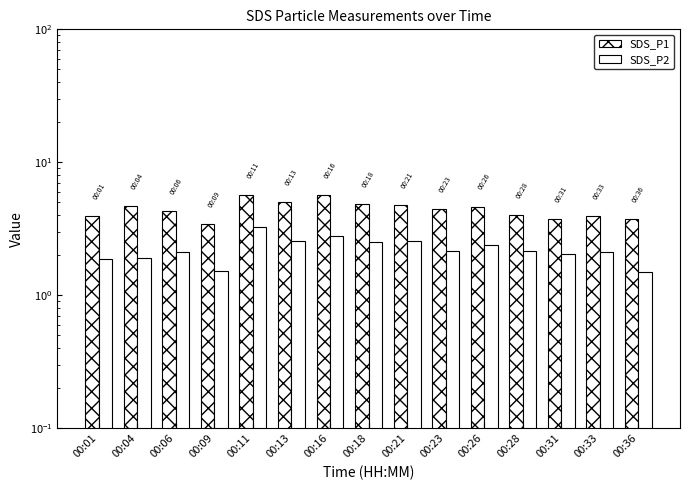

What is the difference between the maximum and minimum values in the SDS_P2 series?

1.8